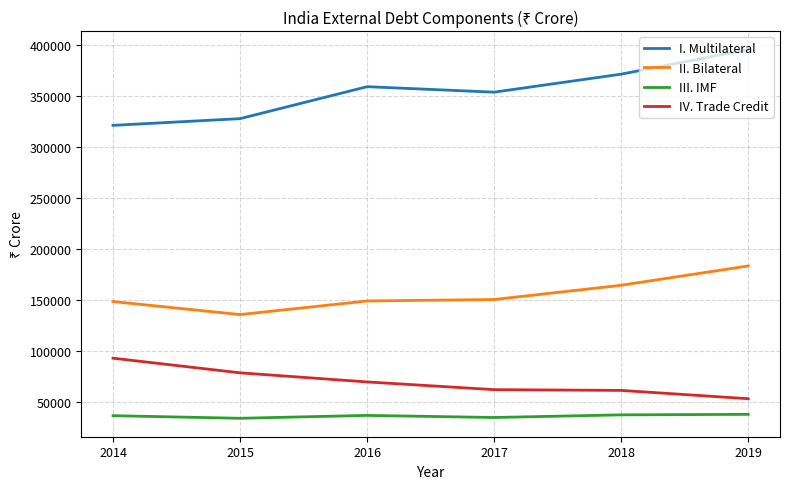

Is it true that II. Bilateral equals 150808 at 2017?

True